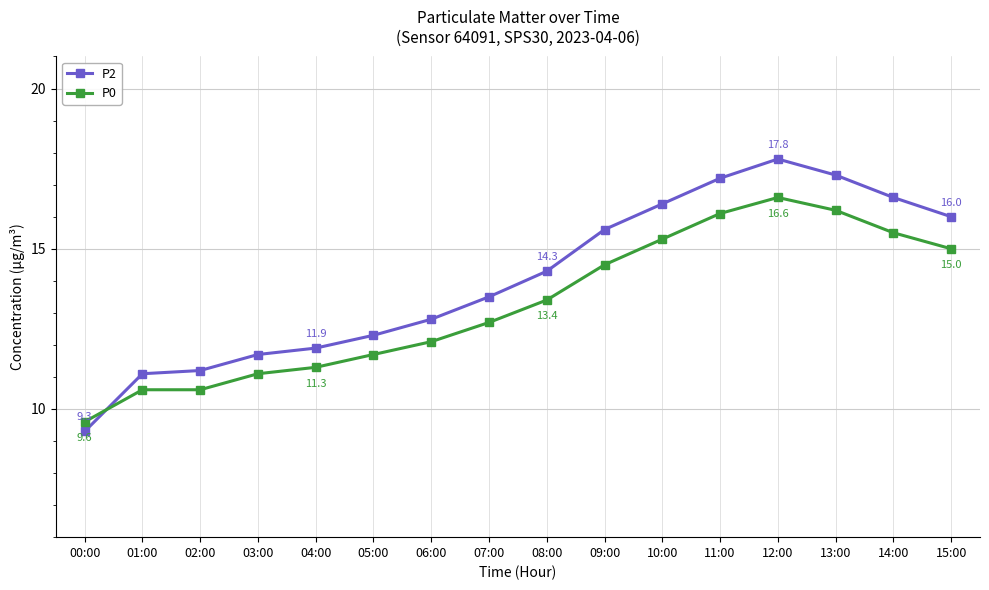

How many data points in P2 are above 14?

8